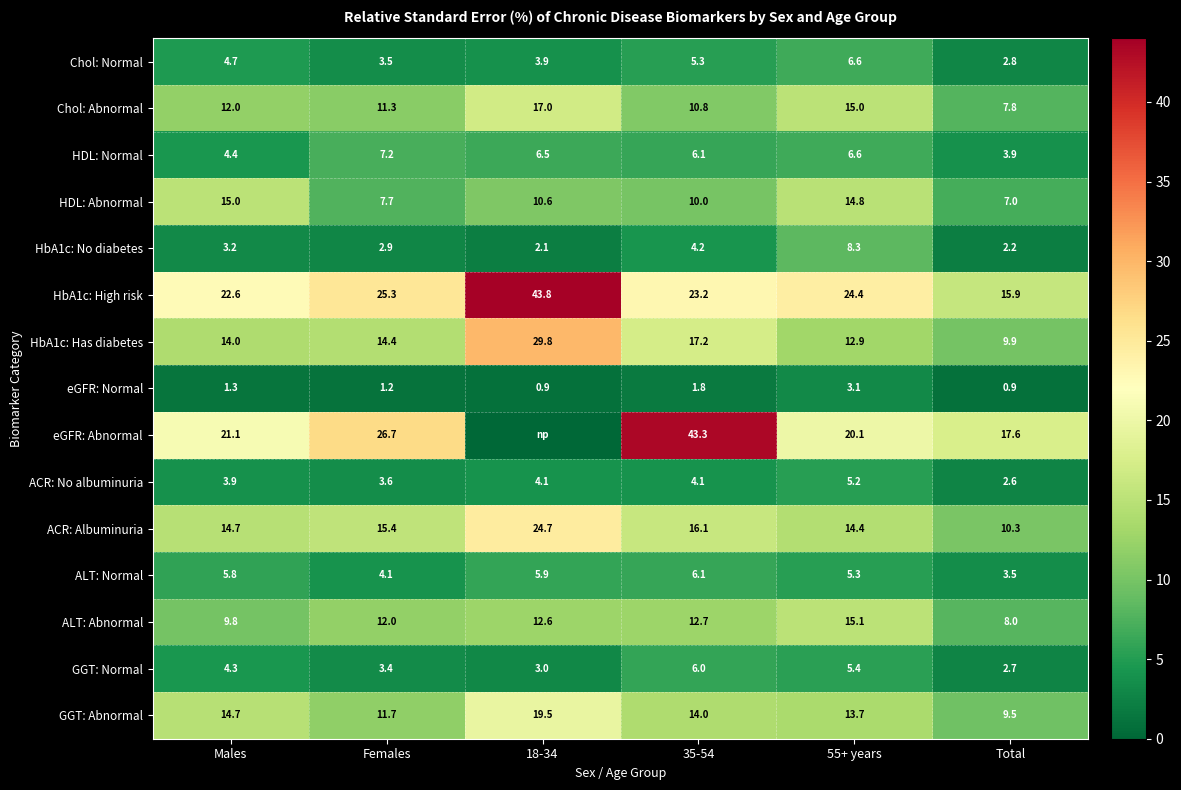

Where does the HDL: Normal series first go above 6?

Females